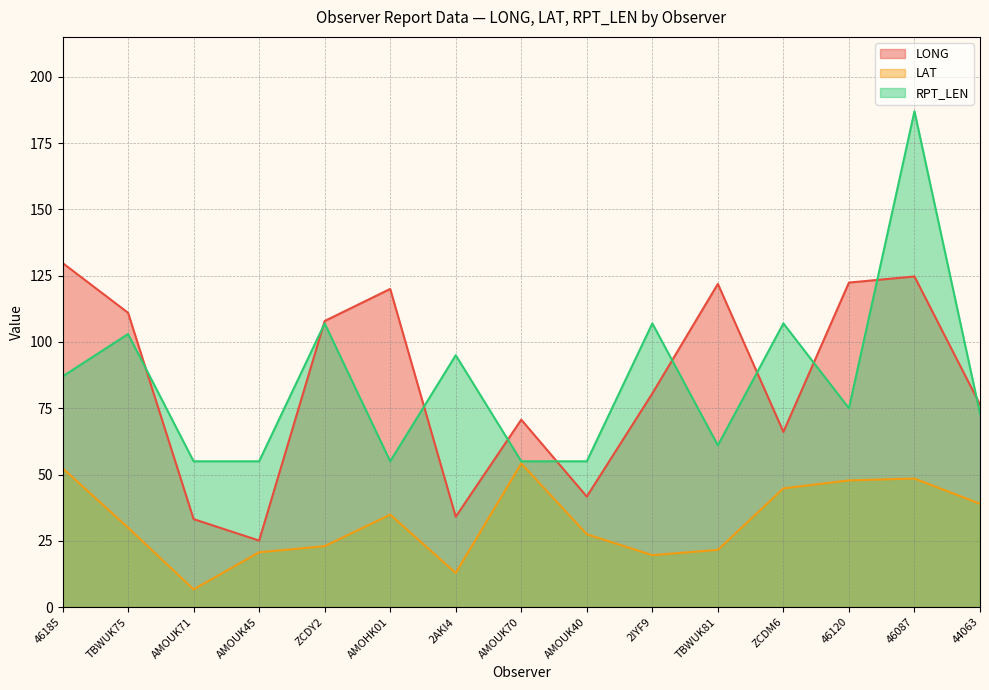

What is the difference between the LAT values at 44063 and AMOUK71?

32.3